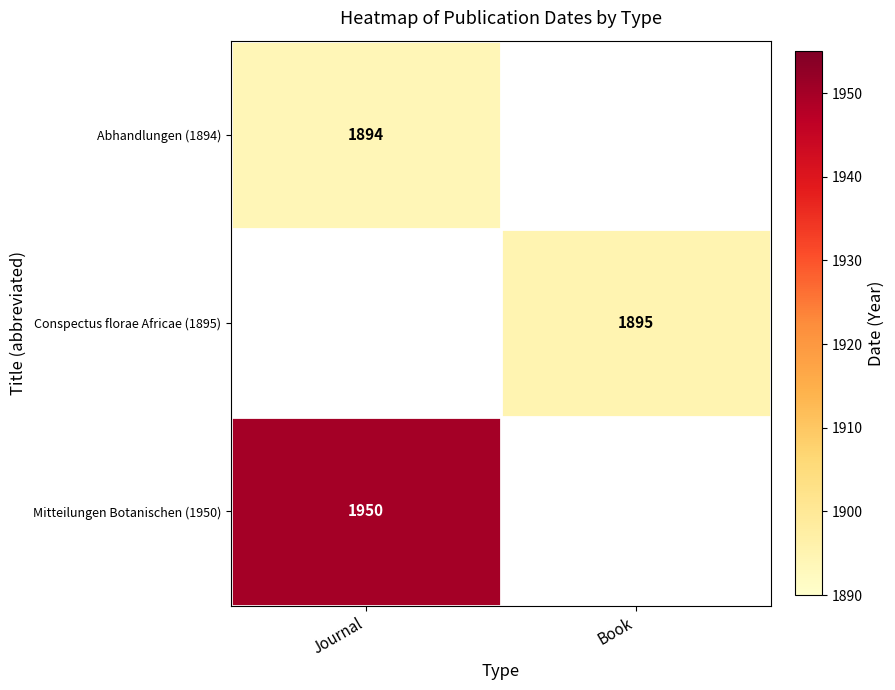

What is the spread (max minus min) of values at Journal?

56.0